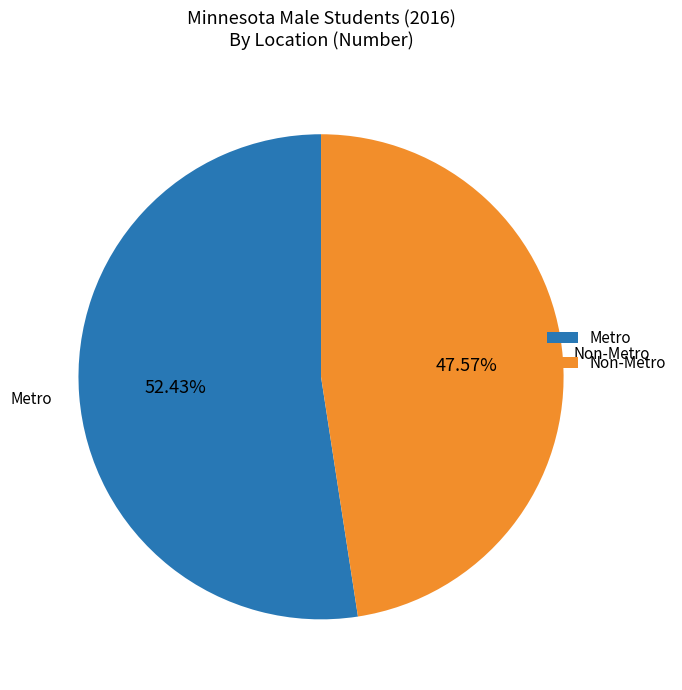

Which has a higher value, Metro or Non-Metro?

Metro